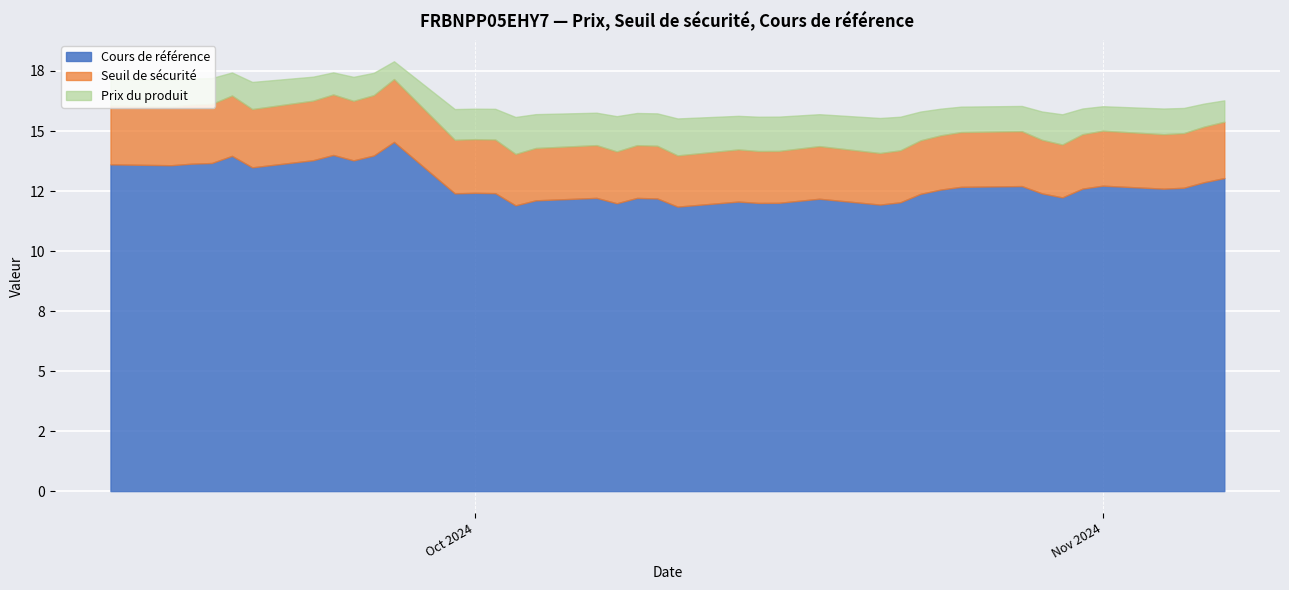

What are all the series names shown in the legend?

Cours de référence, Seuil de sécurité, Prix du produit